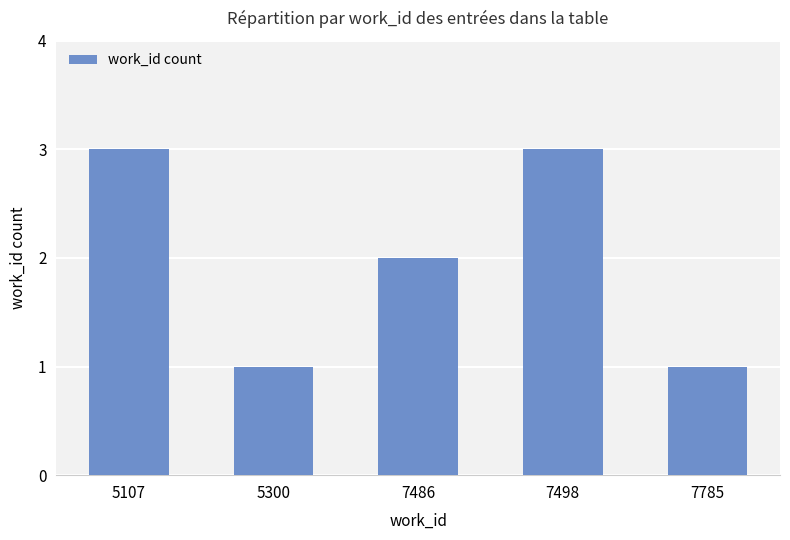

True or false: the data shows 1 at 7785.

True